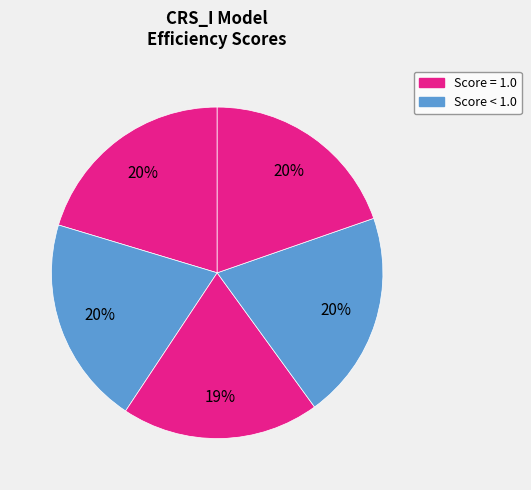

Count the number of slices in the pie.

5